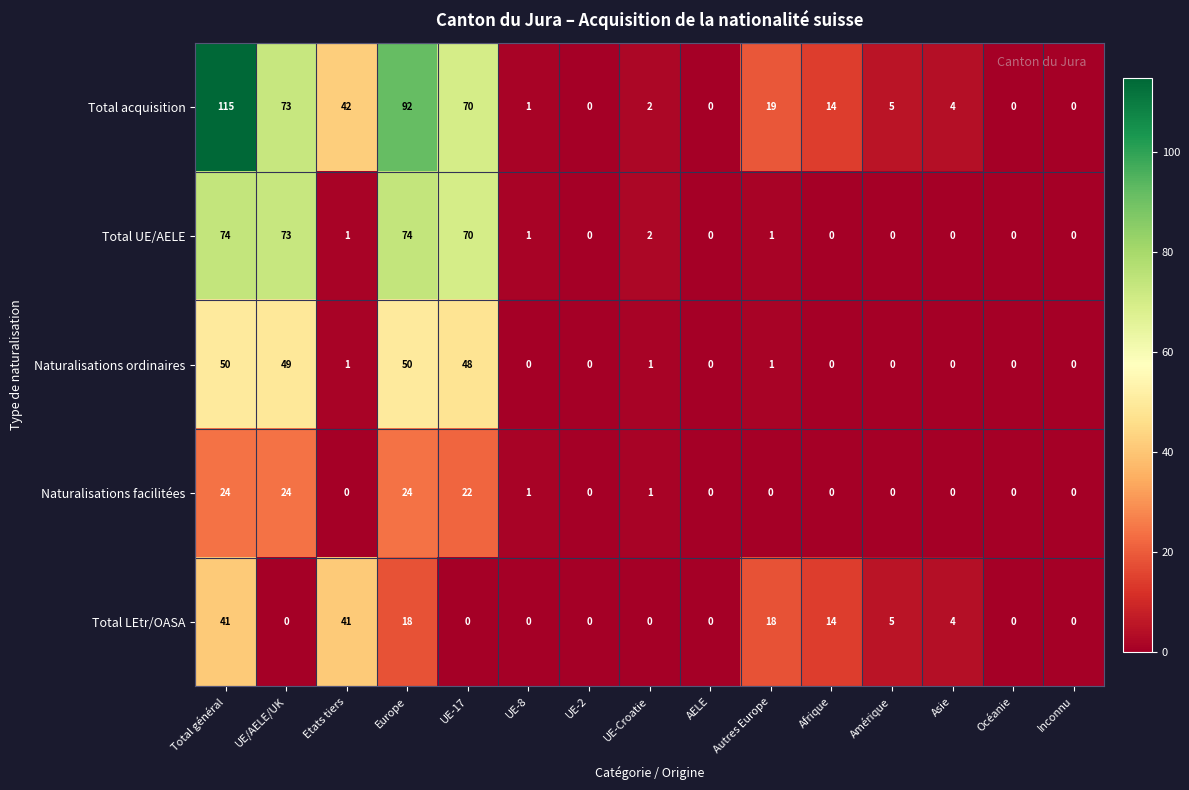

True or false: Total LEtr/OASA has a value of 27 at UE-Croatie.

False